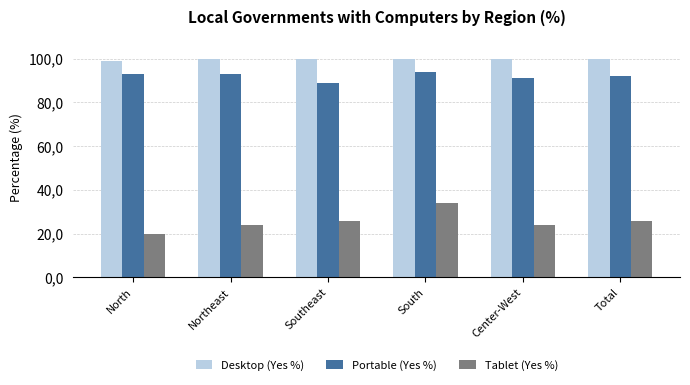

What position from the left is Northeast?

2